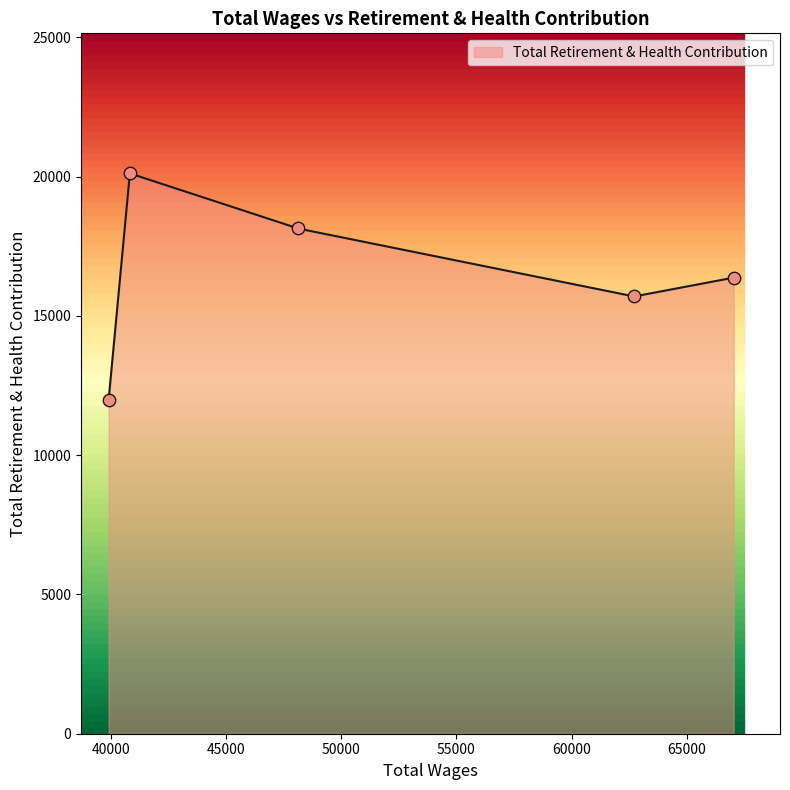

Approximately how many times larger is the value at 62718.0 compared to 40838.0?

0.8